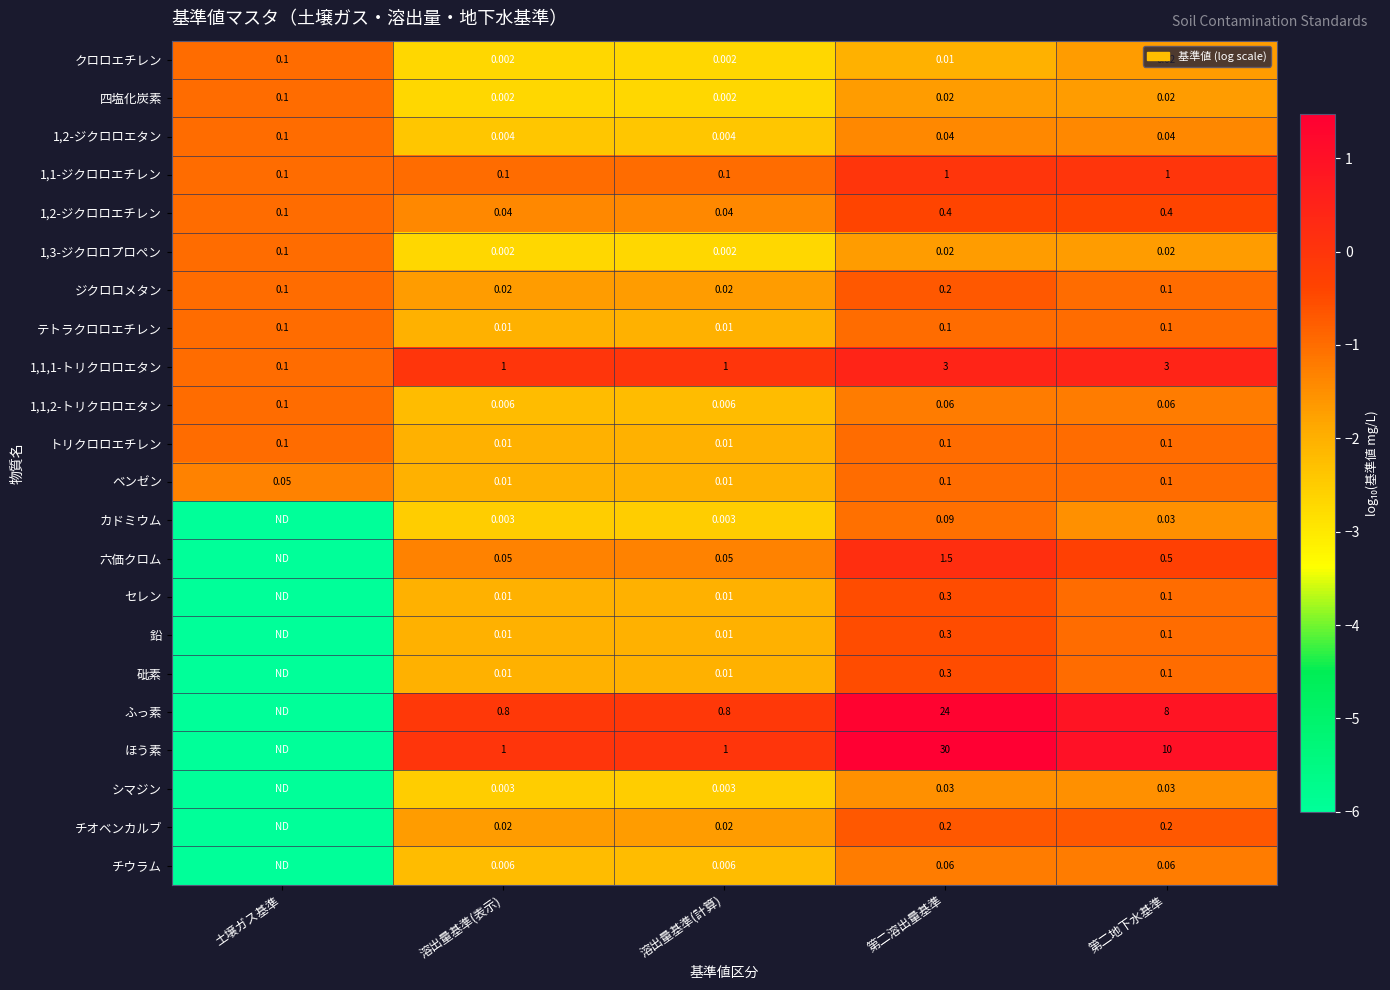

Is it true that クロロエチレン equals -2.6 at 第二溶出量基準?

False